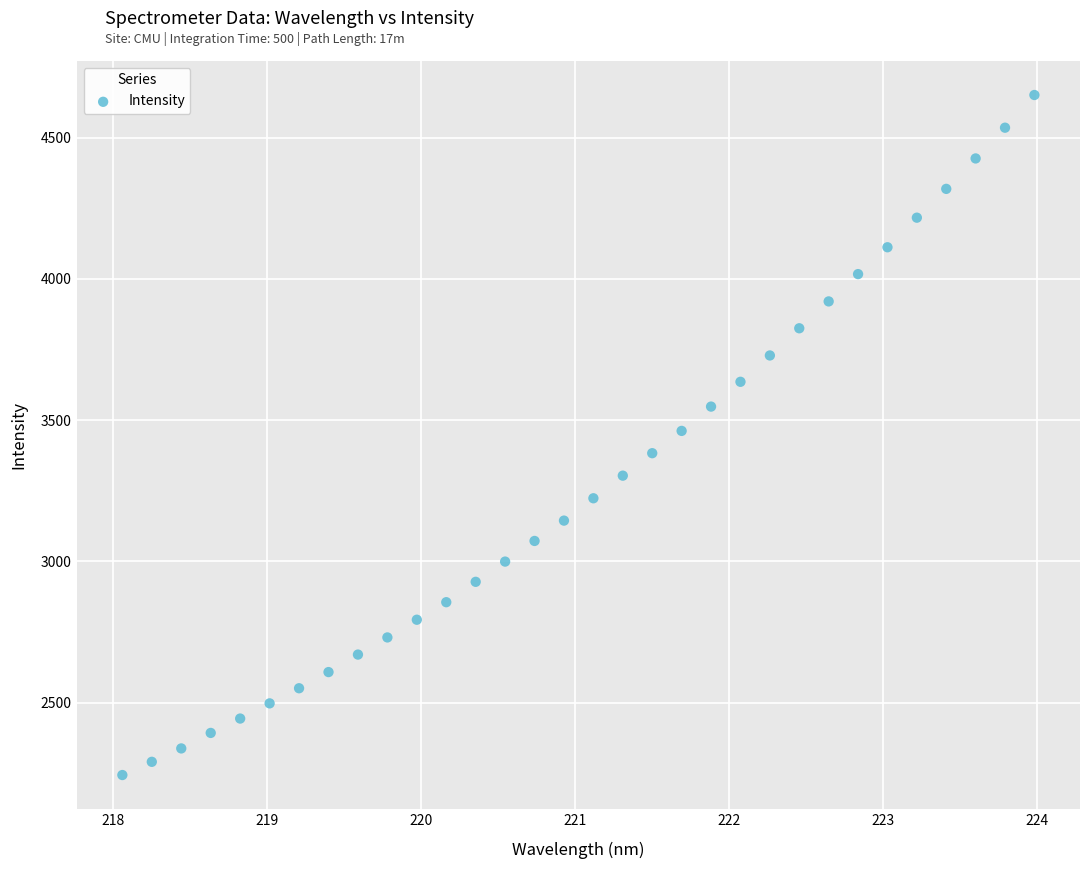

What is the range of Y values (max minus min)?

2406.7